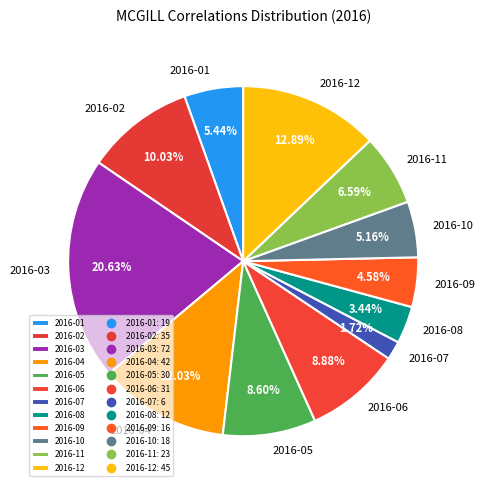

To the nearest percent, what portion does 2016-12 represent?

13%